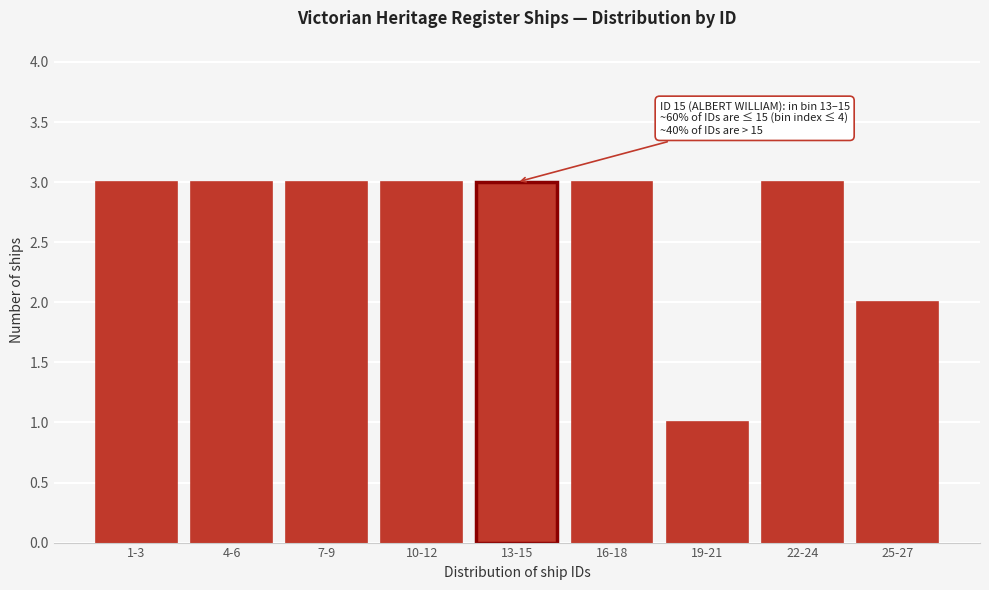

Reading left to right, extract all data points from this chart.

3	3	3	3	3	3	1	3	2